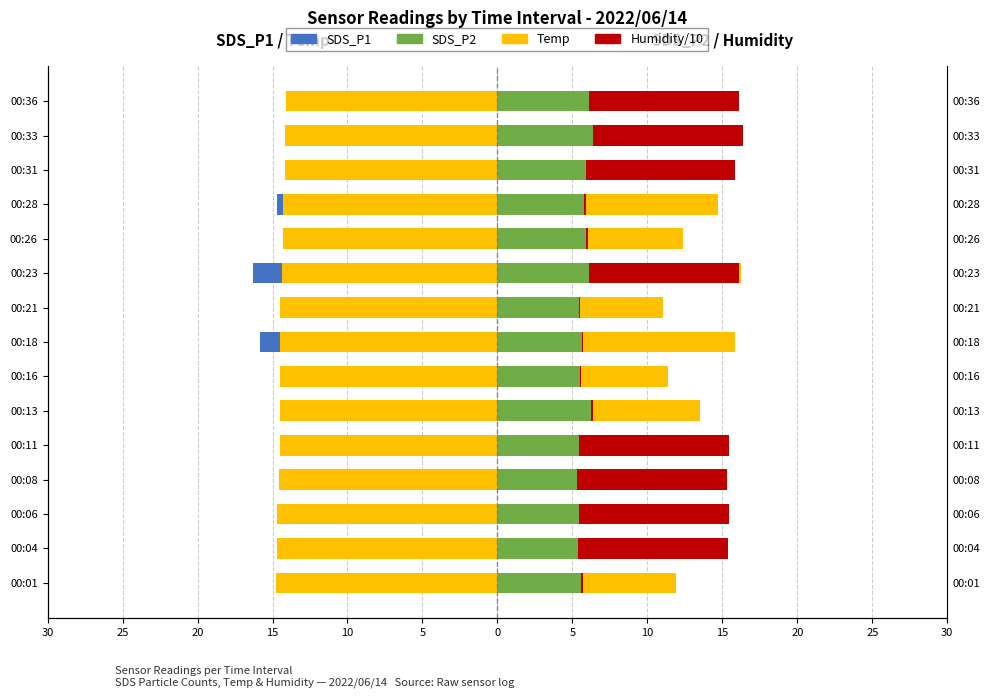

List the series in order of their peak value, lowest first.

Temp, SDS_P1, SDS_P2, Humidity/10